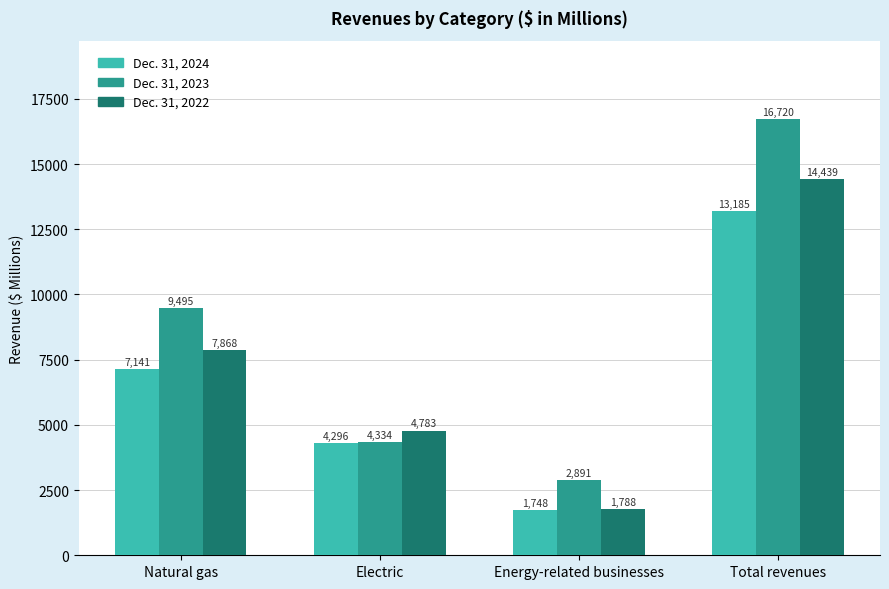

Is it true that Dec. 31, 2022 equals 23818 at Total revenues?

False